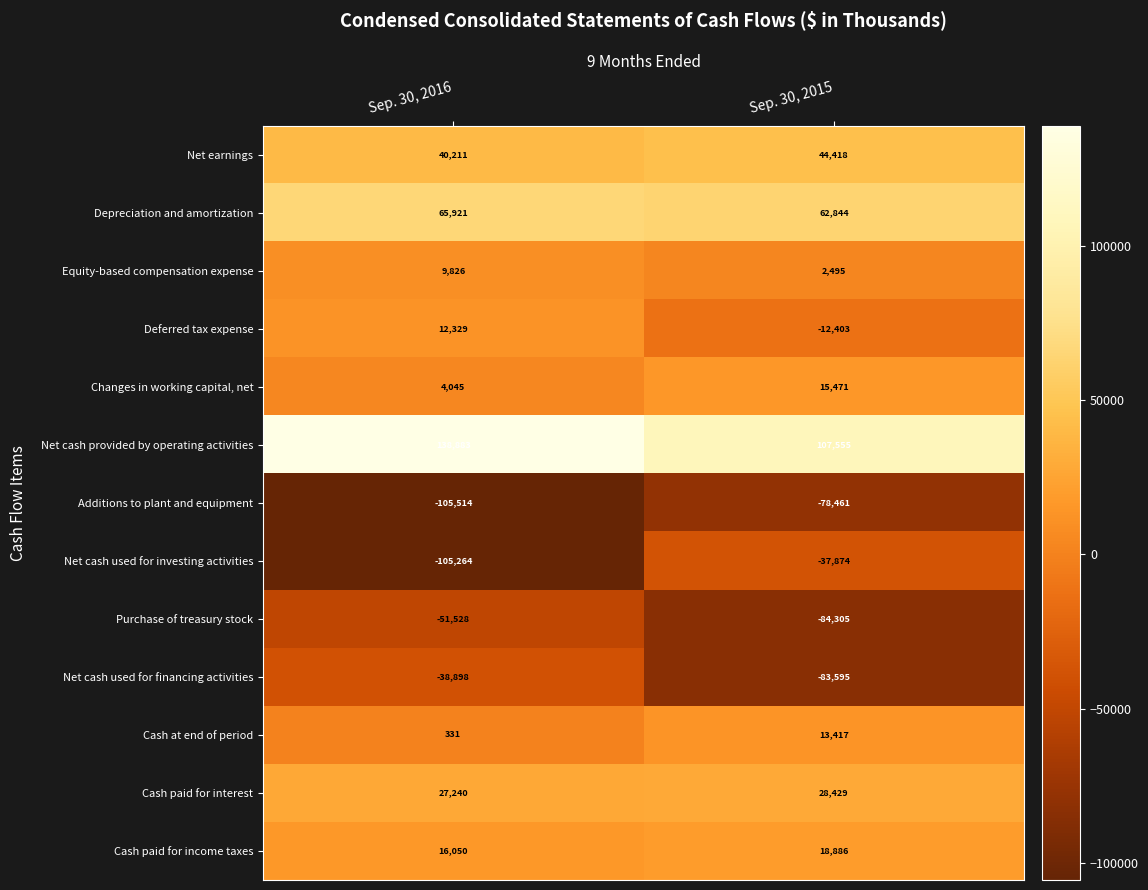

Reading right to left, extract all data points from this chart.

Net earnings: 44418	40211
Depreciation and amortization: 62844	65921
Equity-based compensation expense: 2495	9826
Deferred tax expense: -12403	12329
Changes in working capital, net: 15471	4045
Net cash provided by operating activities: 107555	138883
Additions to plant and equipment: -78461	-105514
Net cash used for investing activities: -37874	-105264
Purchase of treasury stock: -84305	-51528
Net cash used for financing activities: -83595	-38898
Cash at end of period: 13417	331
Cash paid for interest: 28429	27240
Cash paid for income taxes: 18886	16050